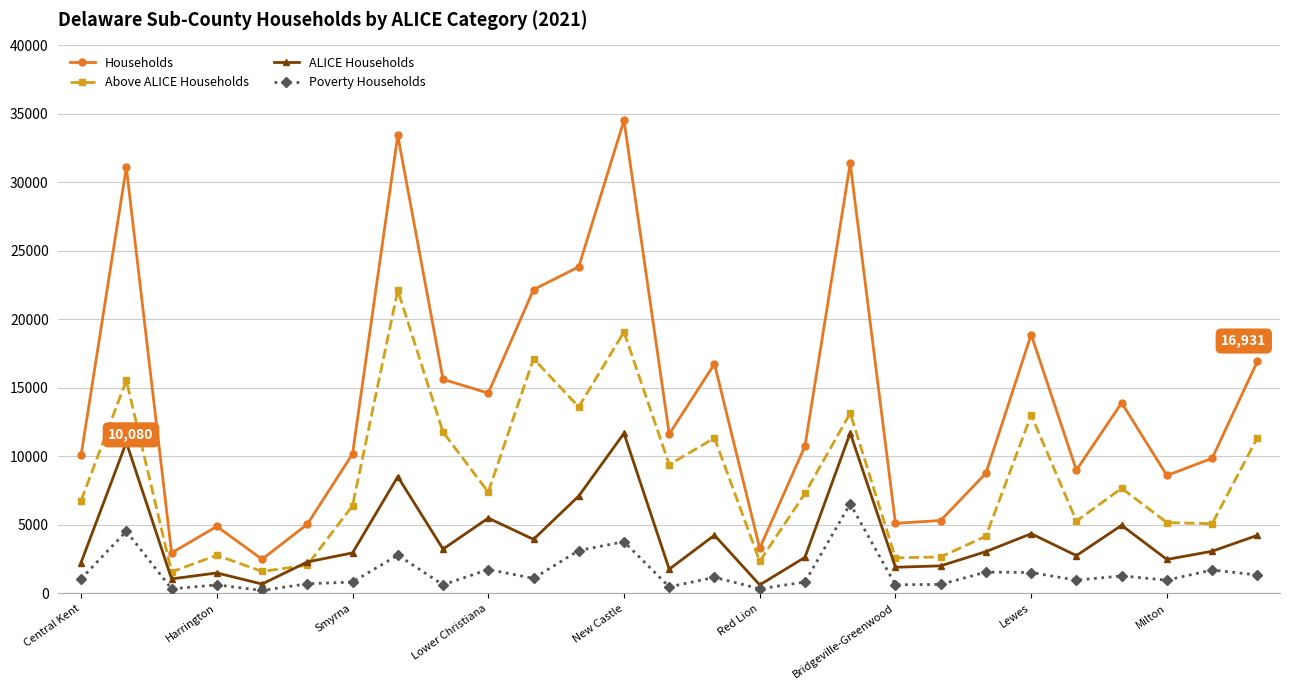

Which series has the largest range (max minus min)?

Households